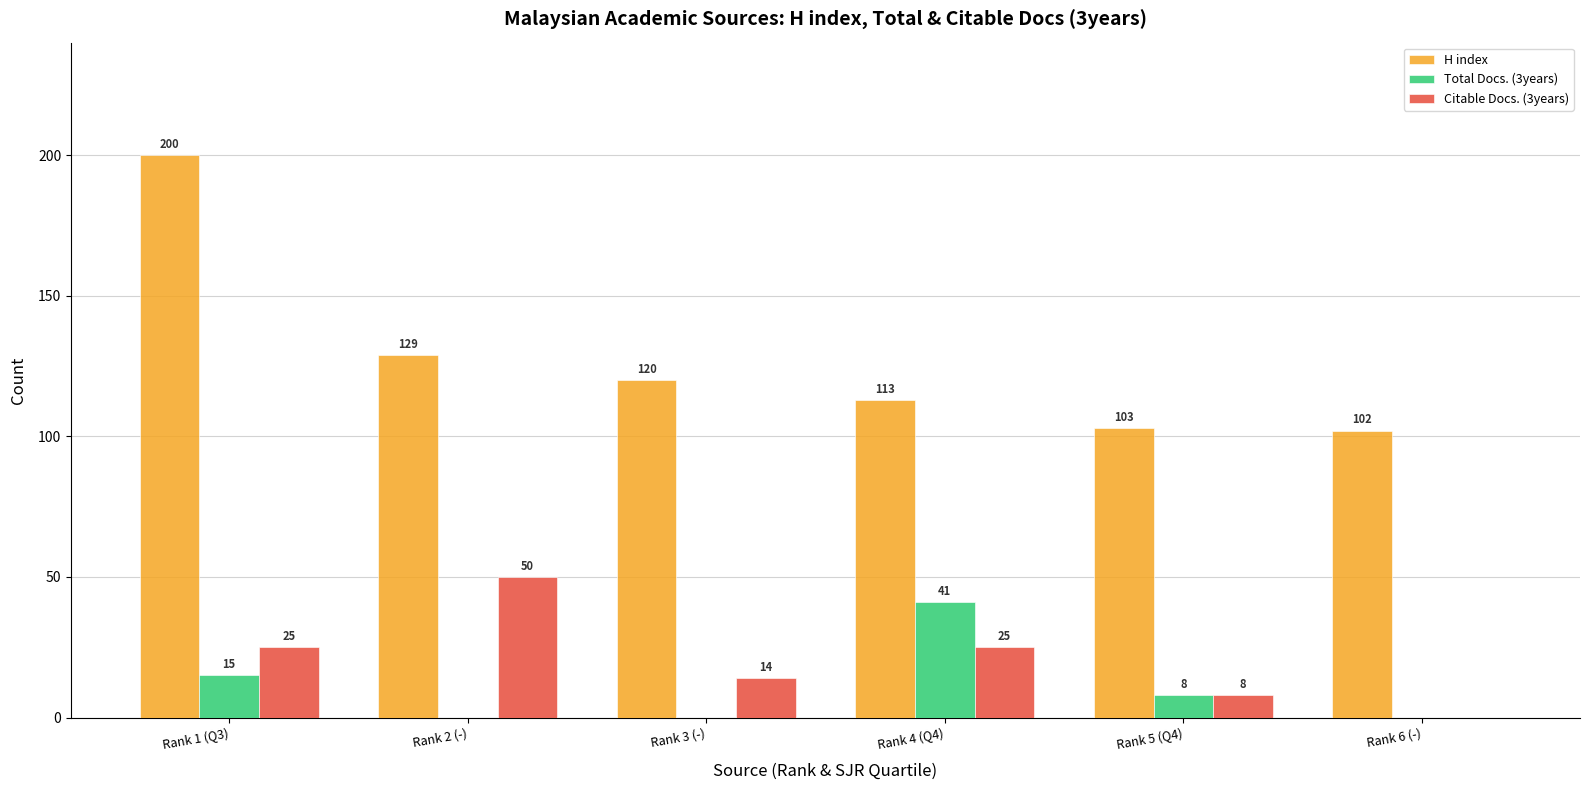

Between Rank 1 (Q3) and Rank 4 (Q4), which series saw the biggest shift?

H index